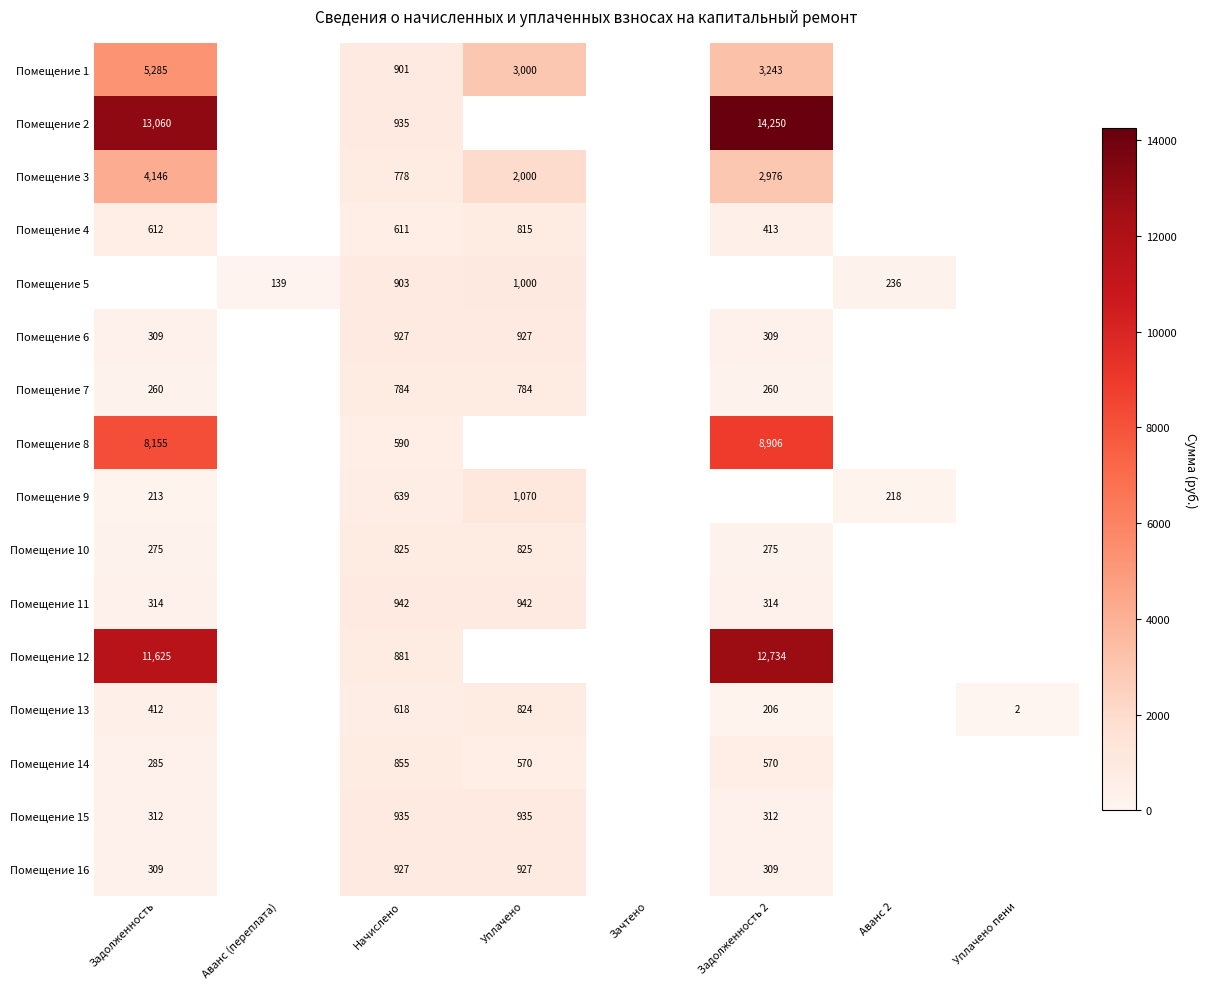

At how many categories does at least one series exceed 5001?

2